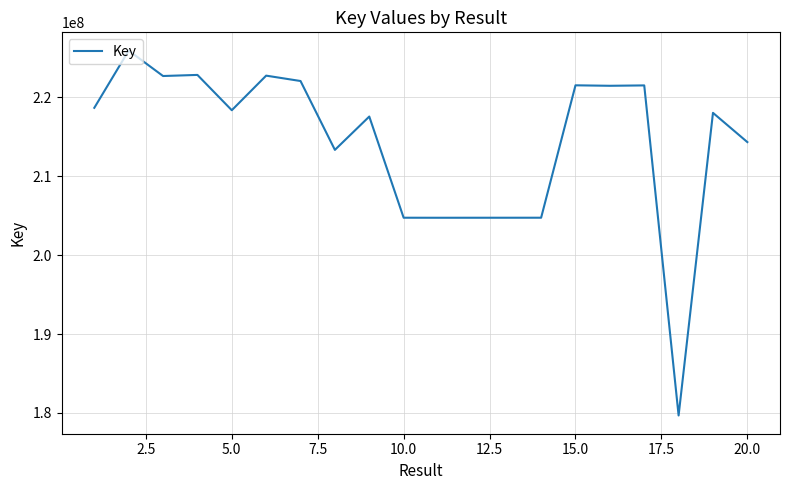

What is the greatest value displayed?

225902020